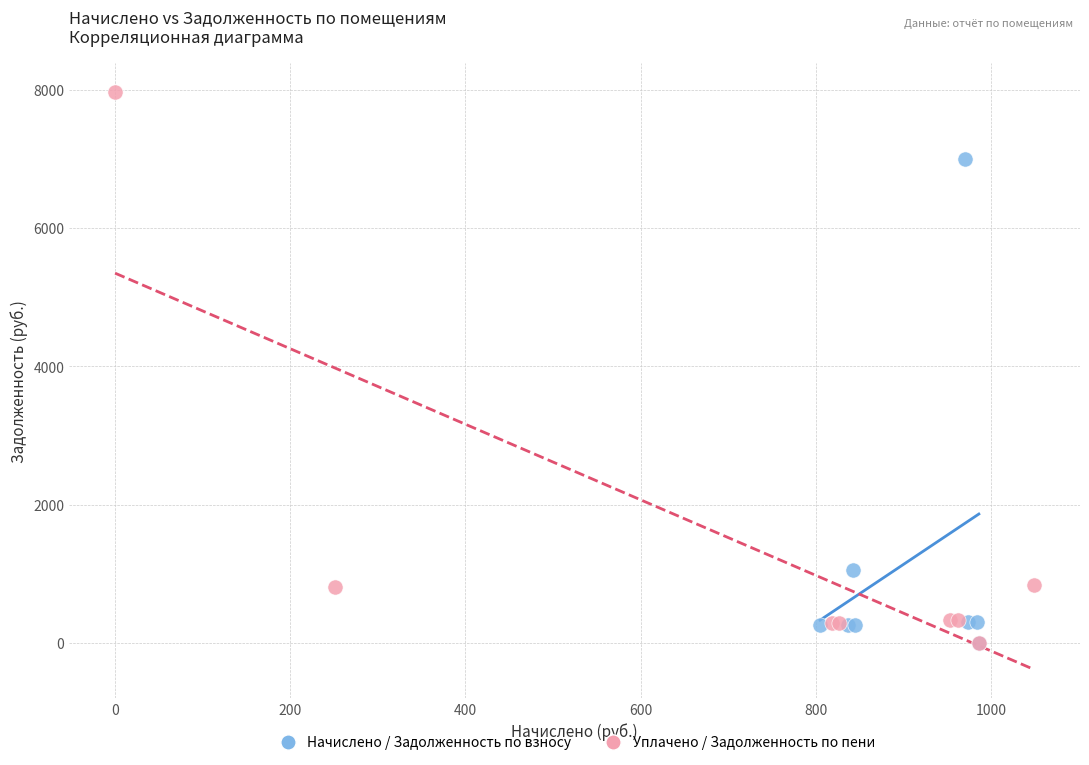

Which series has the widest spread of Y values?

Уплачено / Задолженность по пени